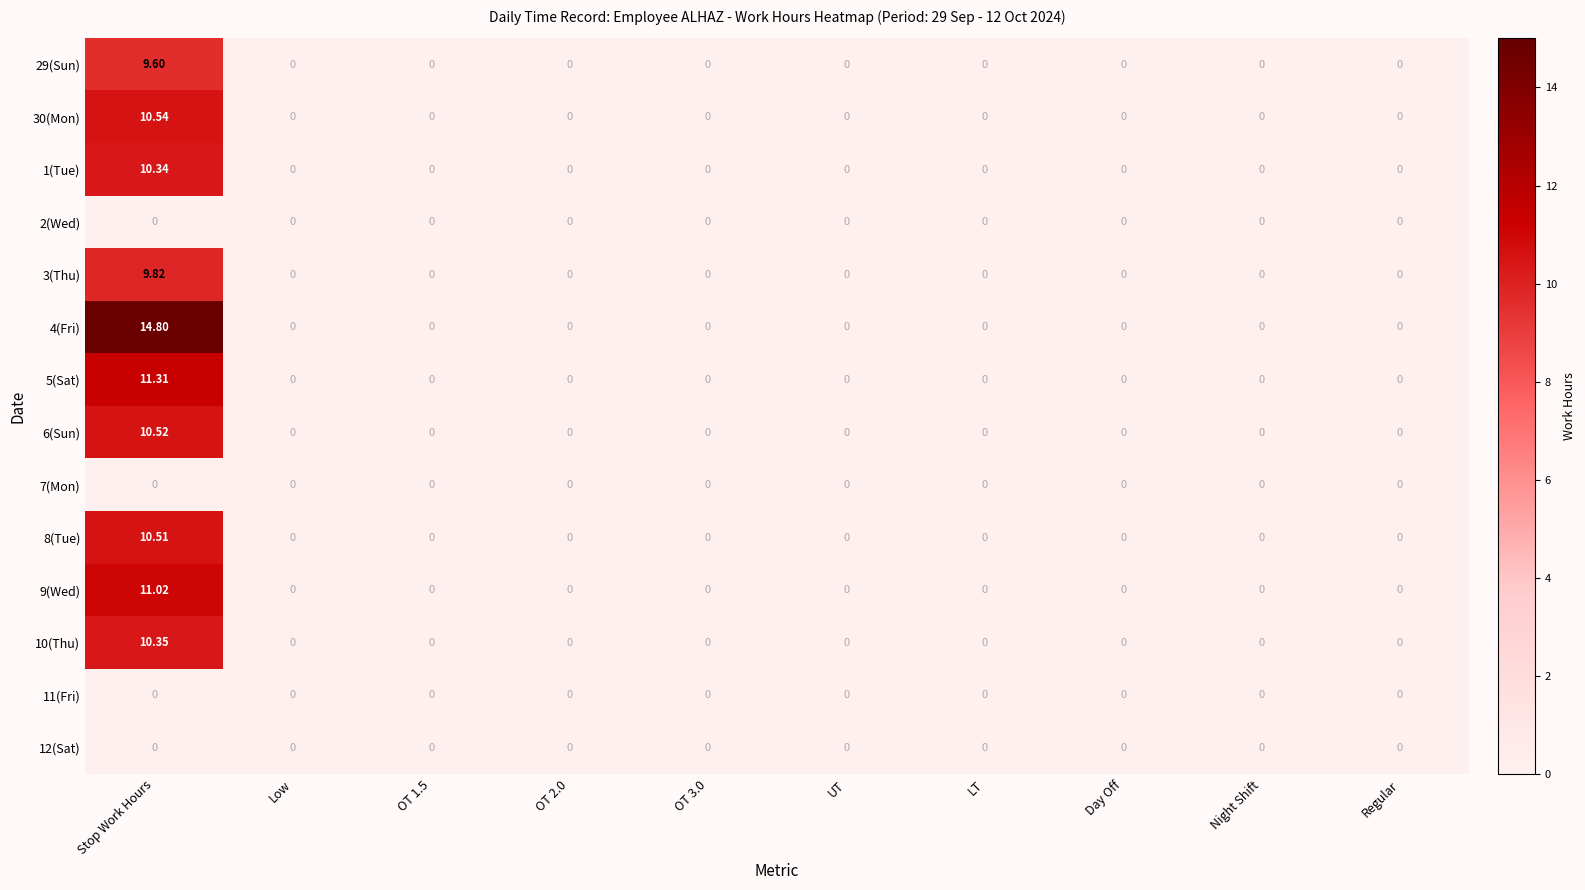

At which category is the sum across all series the highest?

Stop Work Hours